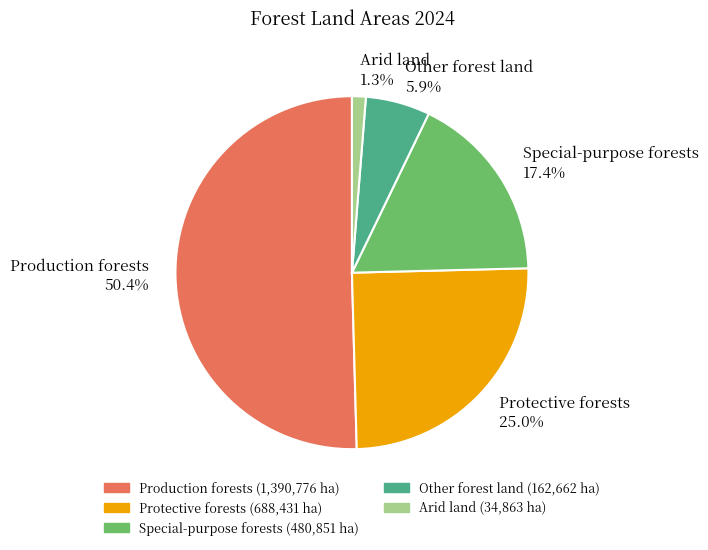

What is the total percentage of Arid land and Special-purpose forests?

18.7%